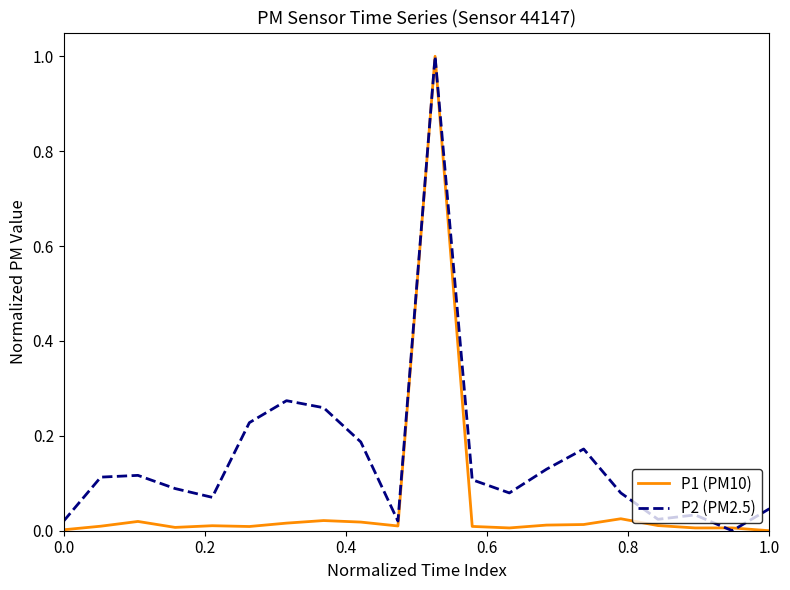

Which series has the largest total across all categories?

P2 (PM2.5)